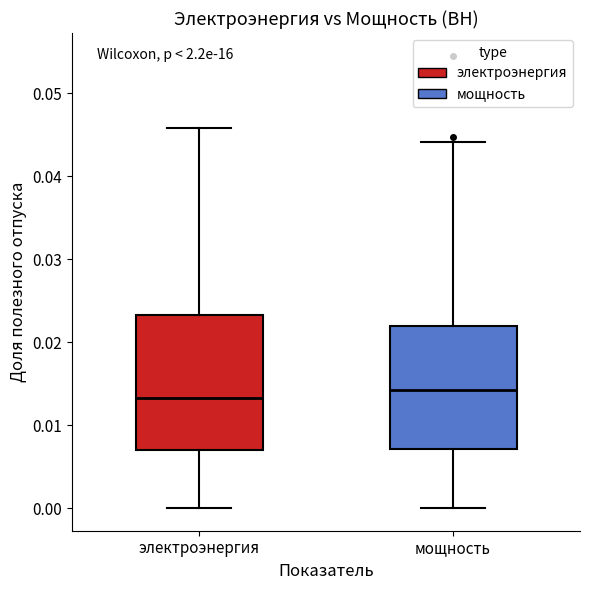

Reading left to right, read every box against the y-axis: the position of its median line, the range the box covers, and the ends of its whiskers. The values are not printed on the chart, so give them approximately, as read against the axis.

электроэнергия: median 0.013, box 0.007 to 0.023, whiskers 0.000 to 0.046
мощность: median 0.014, box 0.007 to 0.022, whiskers 0.000 to 0.044